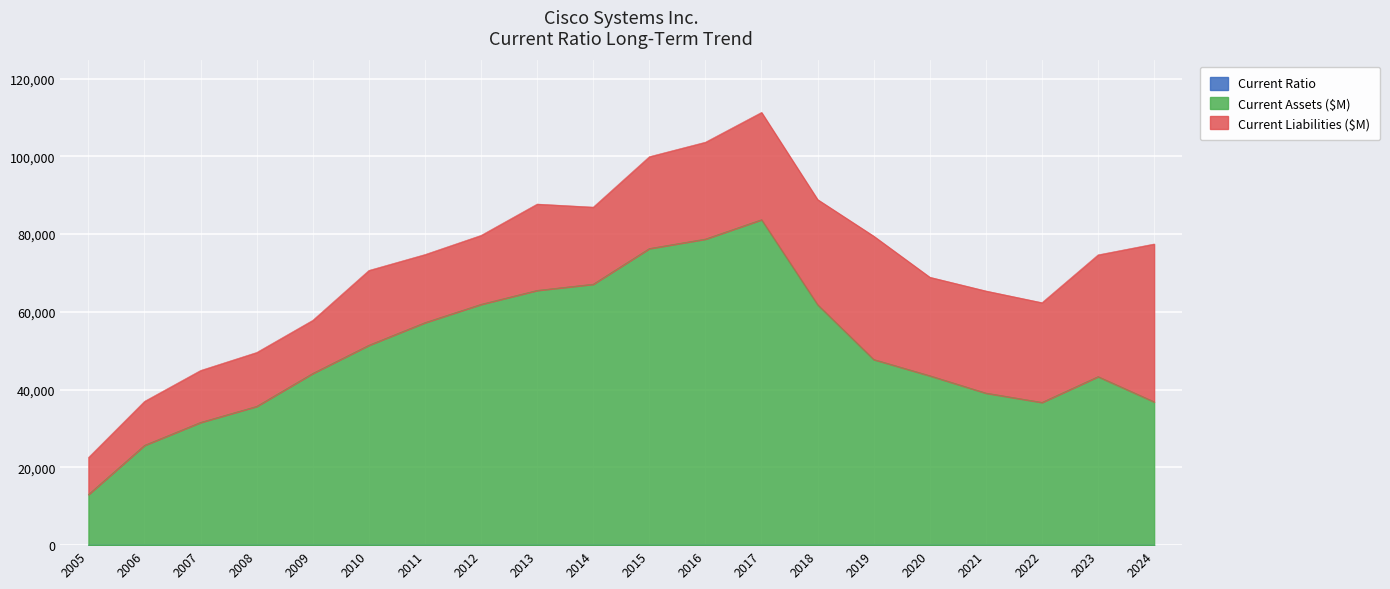

Which series has the largest total across all categories?

Current Assets ($M)